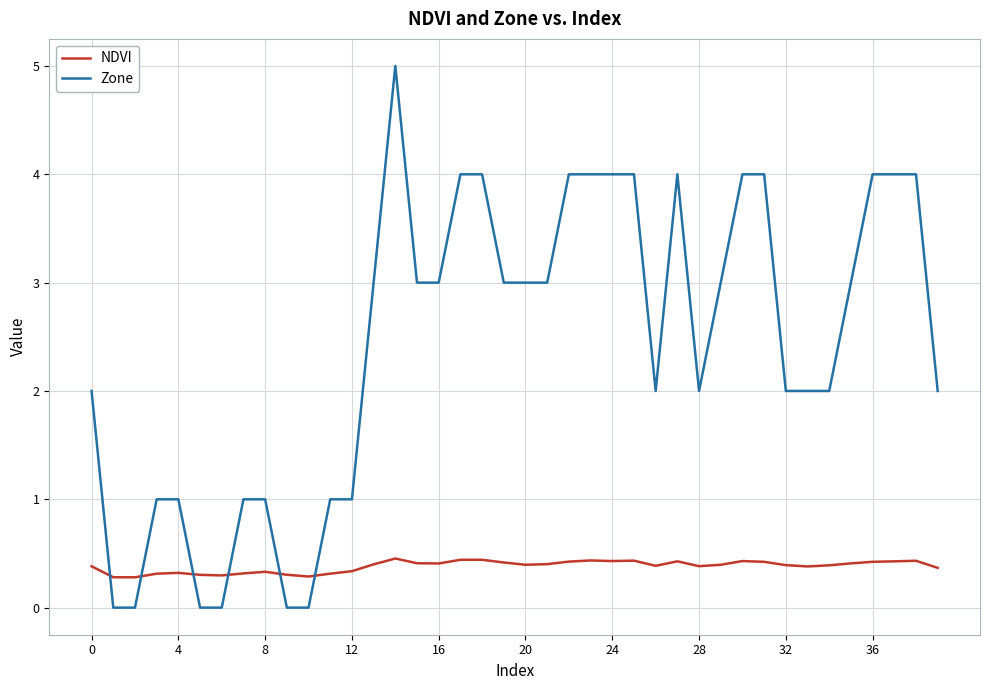

Which series ends up on top after the final intersection of NDVI and Zone?

Zone